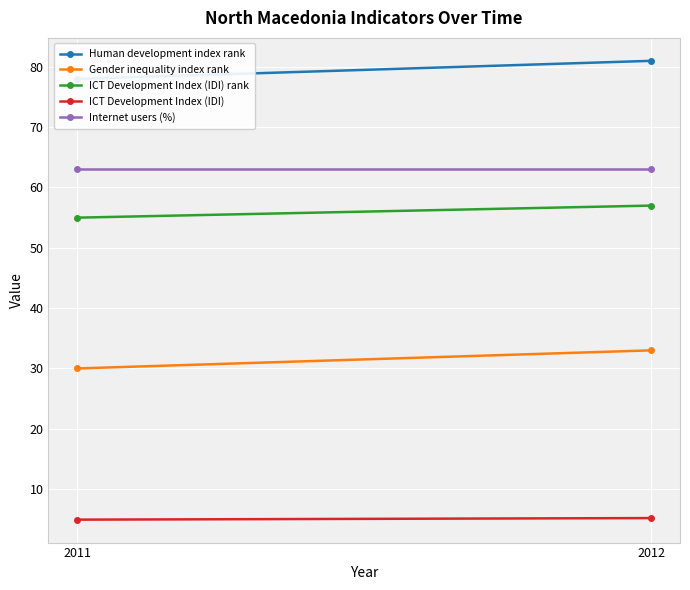

What is the value of the ICT Development Index (IDI) point at the 1st from the left?

4.9